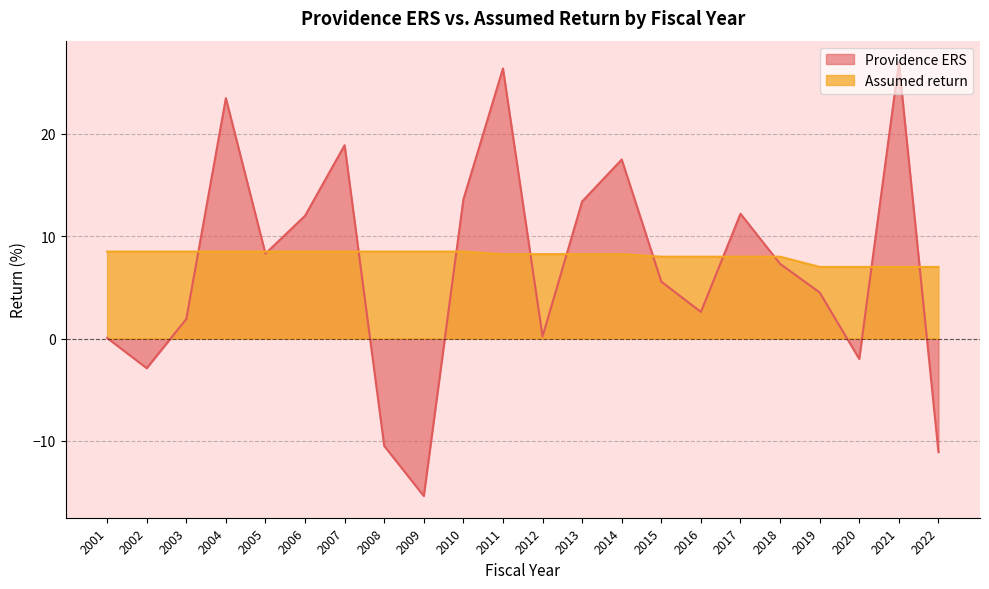

The value of Providence ERS at 2022 is -11.1. True or false?

True